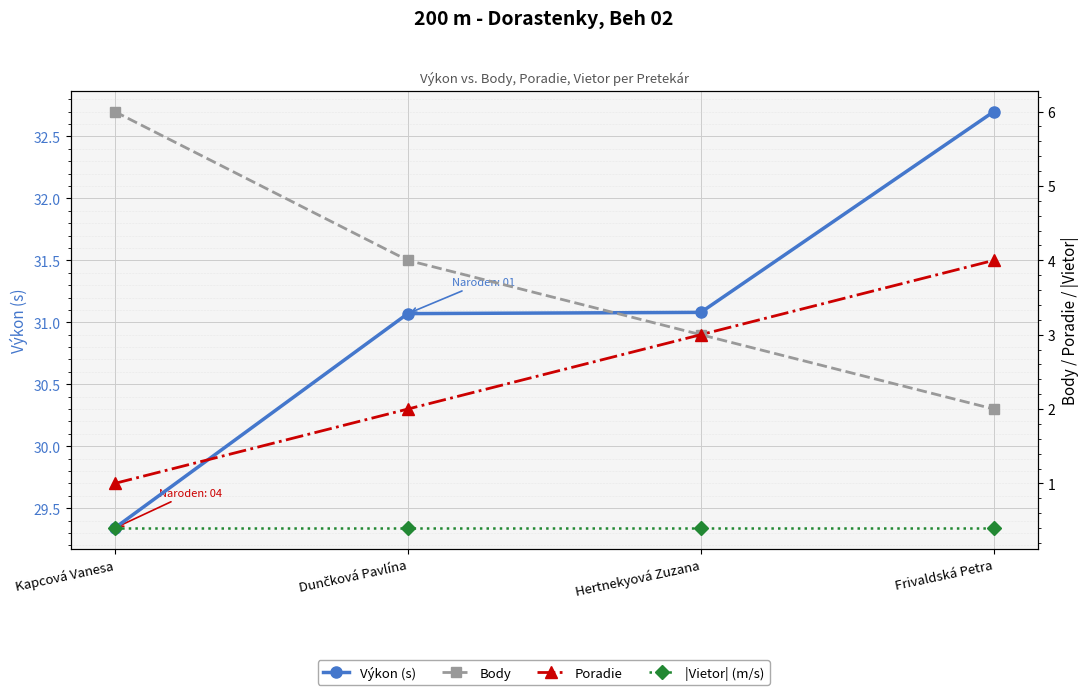

True or false: Body and |Vietor| (m/s) intersect in this chart.

False